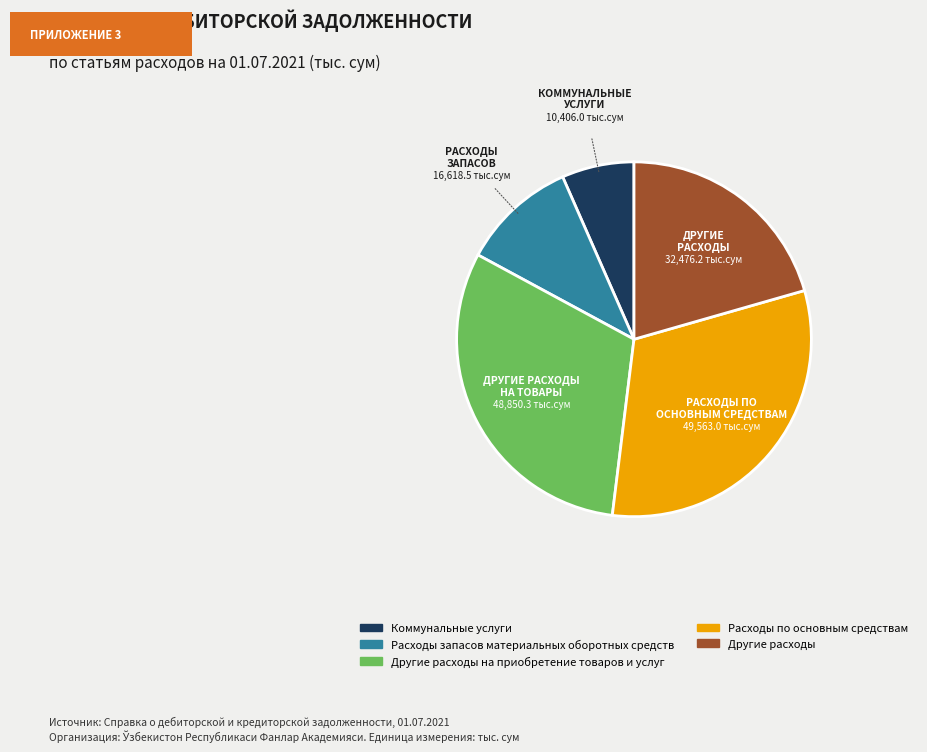

Approximately how many times larger is the value at Расходы запасов материальных оборотных средств compared to Коммунальные услуги?

1.6